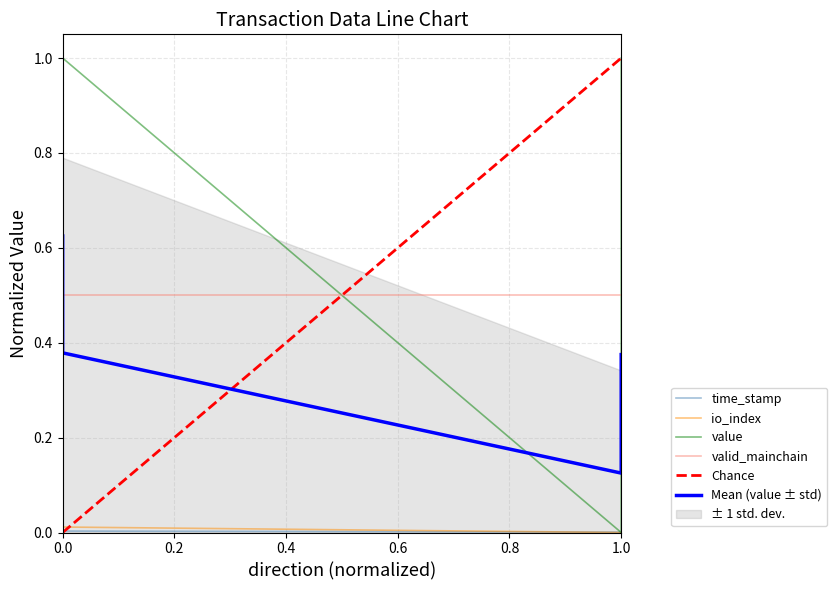

The value series shows 0.5 at -1. True or false?

False